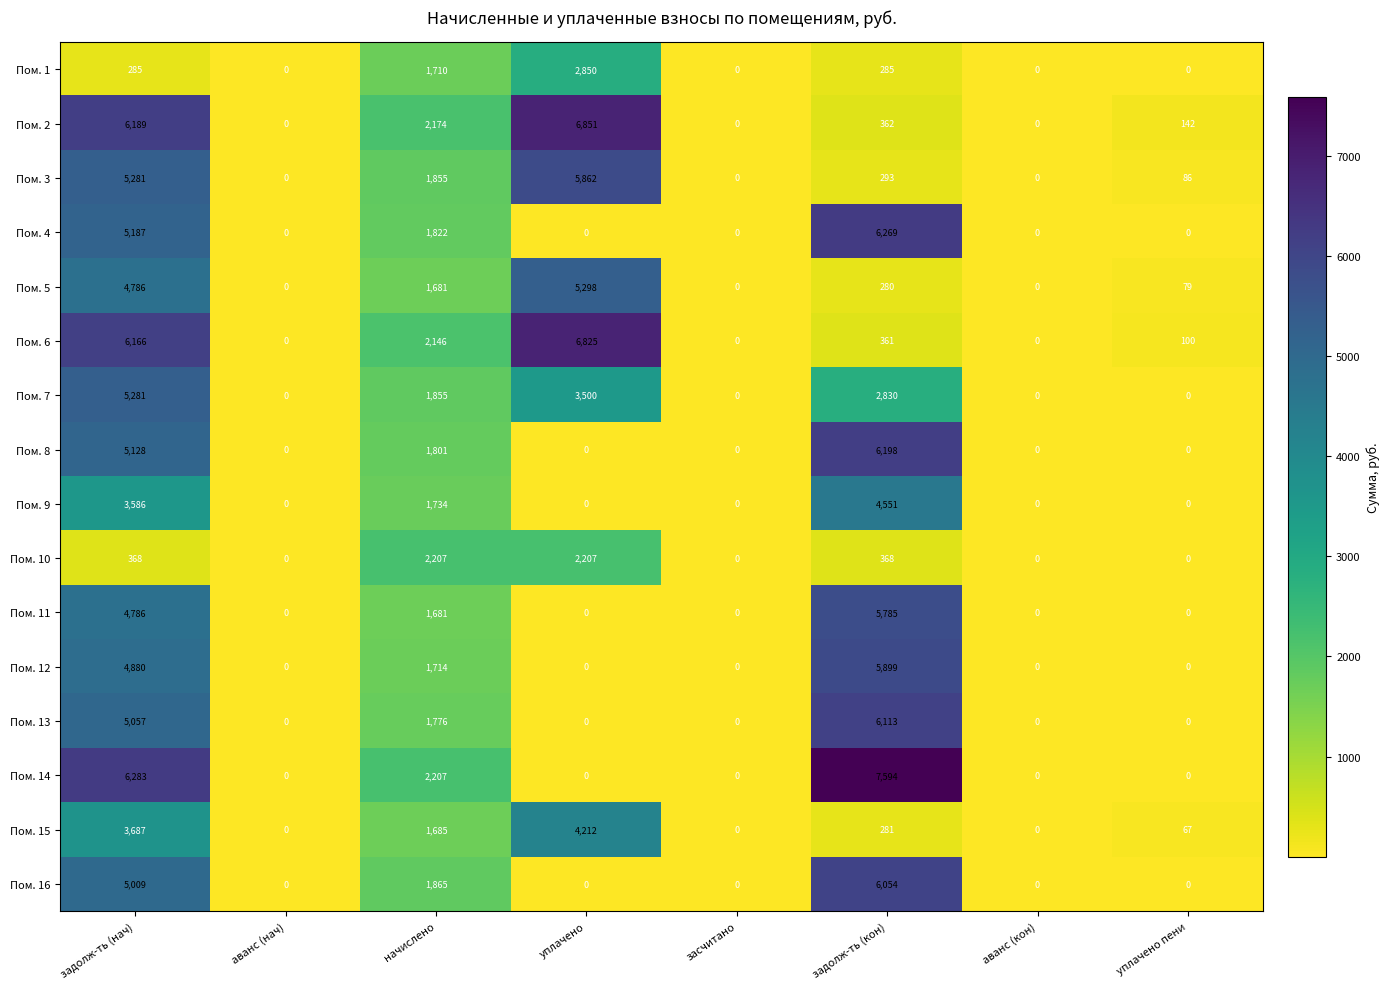

What is the difference between the maximum and minimum values in the Пом. 15 series?

4212